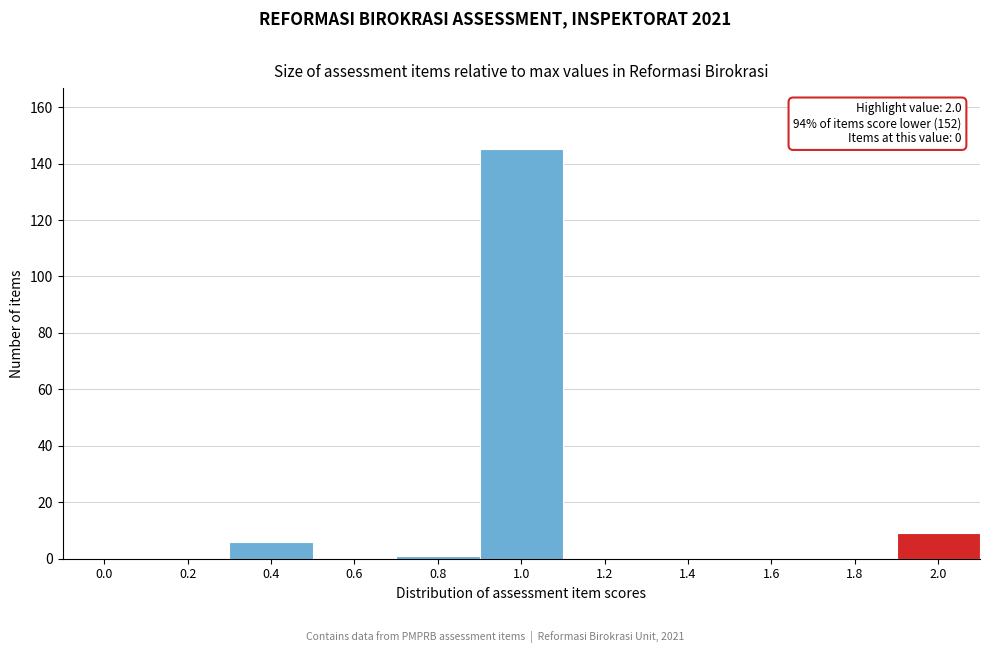

Reading left to right, what are all the values shown in this chart?

0.0=0	0.2=0	0.4=6	0.6=0	0.8=1	1.0=145	1.2=0	1.4=0	1.6=0	1.8=0	2.0=9